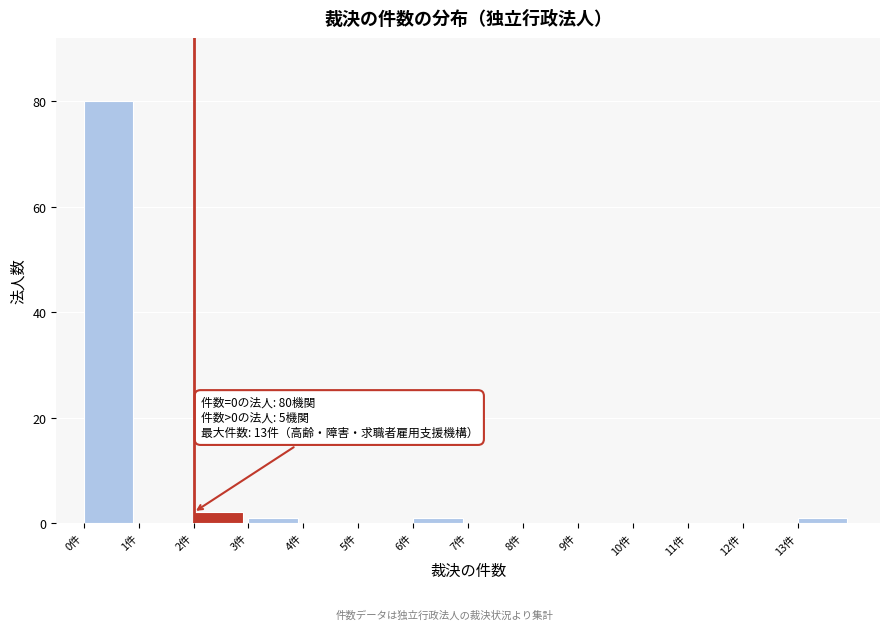

Over which range of the x-axis is the bar tallest?

0 to 1